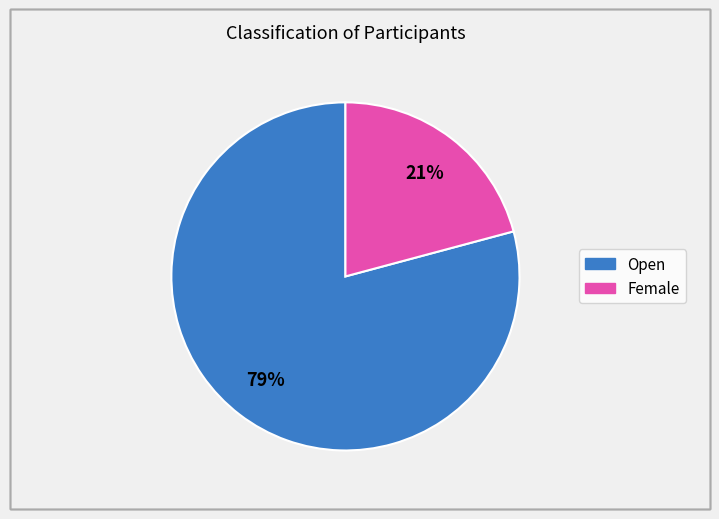

How many slices are in this pie chart?

2